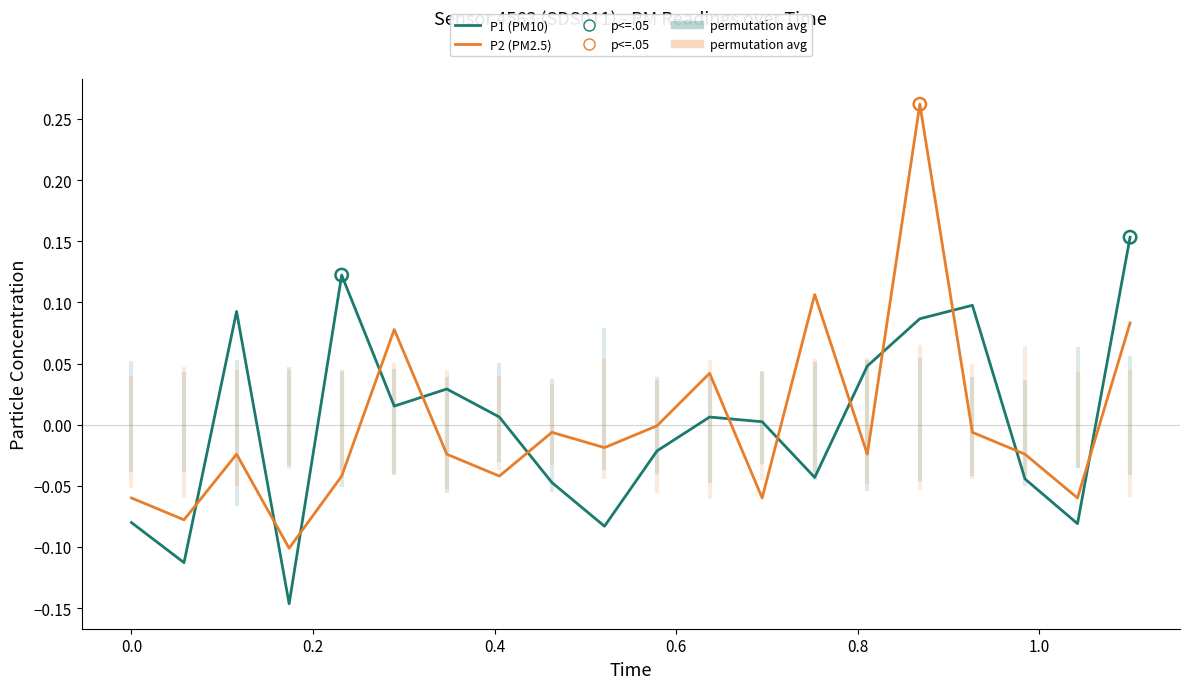

Rank the series by their maximum value, from highest to lowest.

P2 (PM2.5), P1 (PM10)